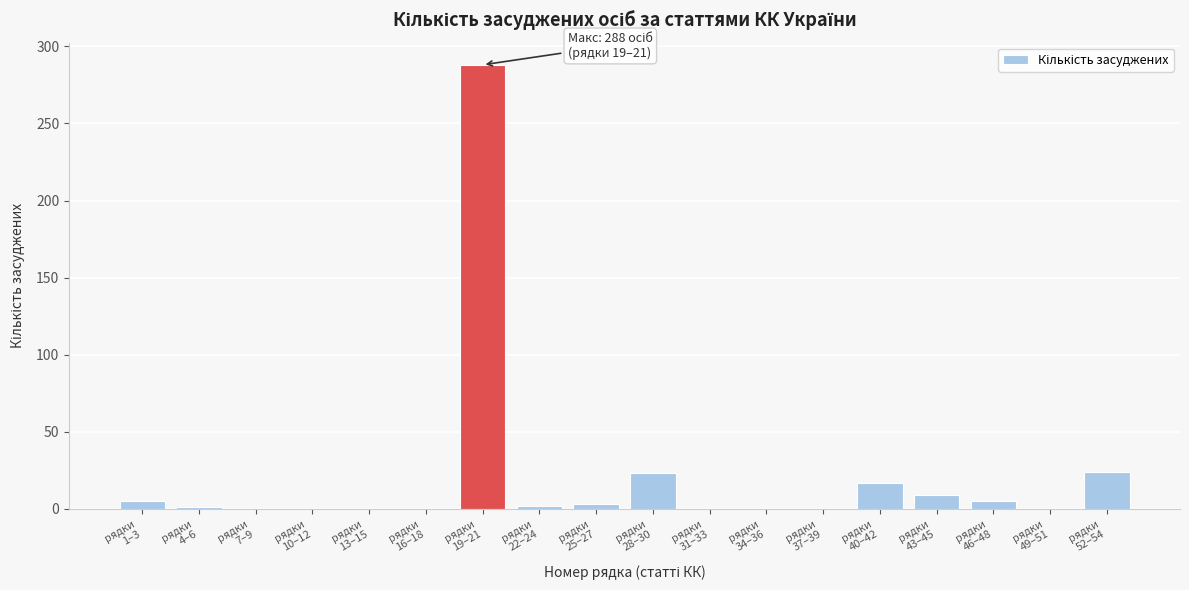

What is the sum of all values?

377